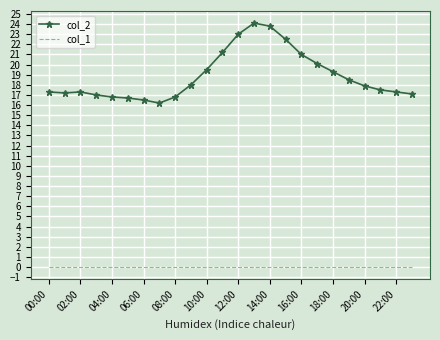

List the series in order of their overall mean, lowest first.

col_1, col_2